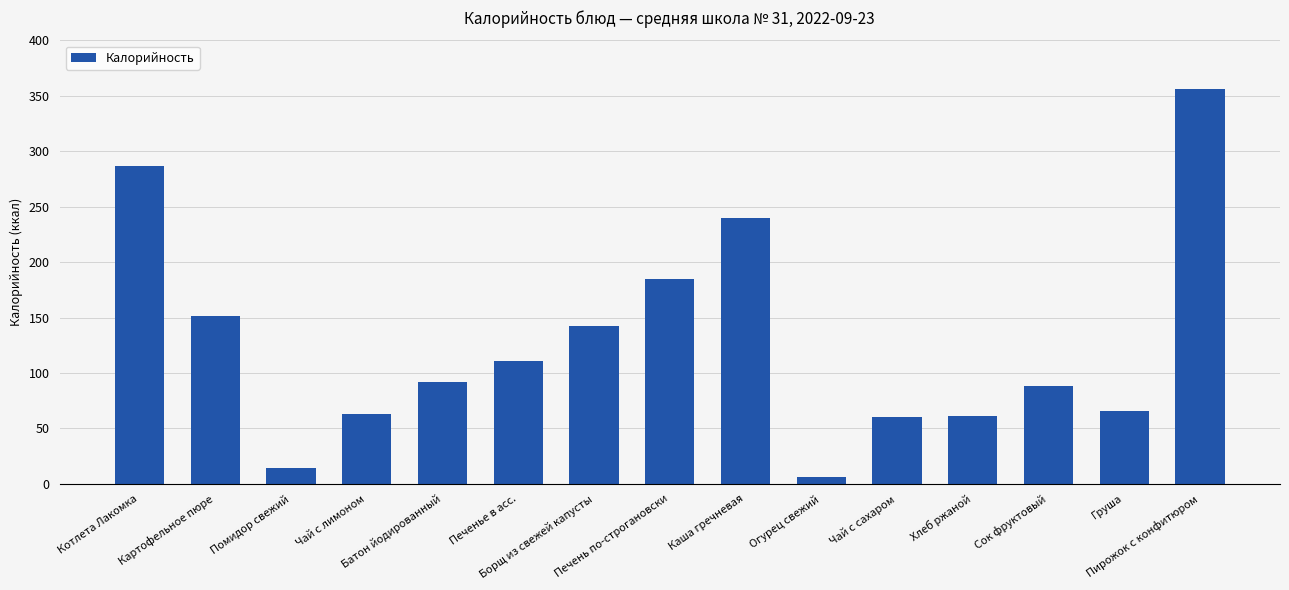

What is the approximate value at Чай с лимоном?

62.6